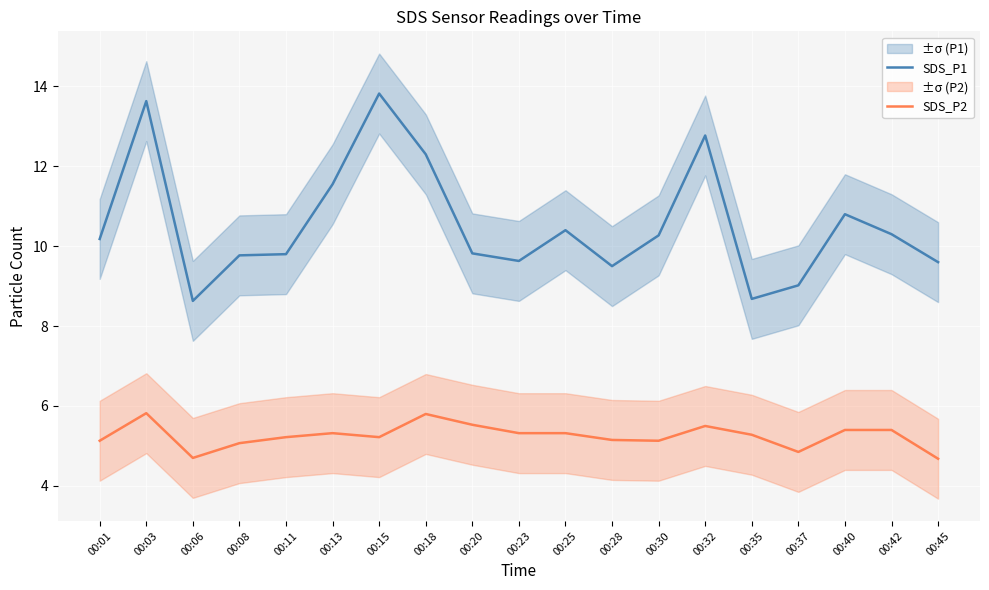

Which series has the largest total across all categories?

SDS_P1